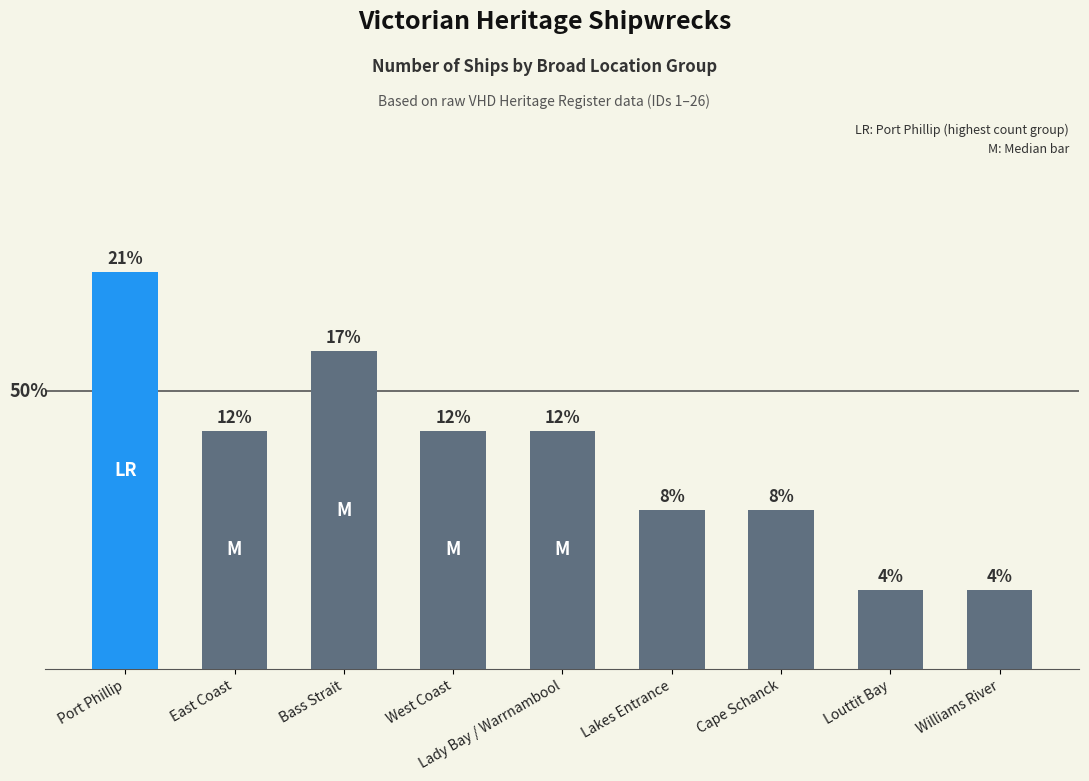

Does the chart contain any negative values?

No